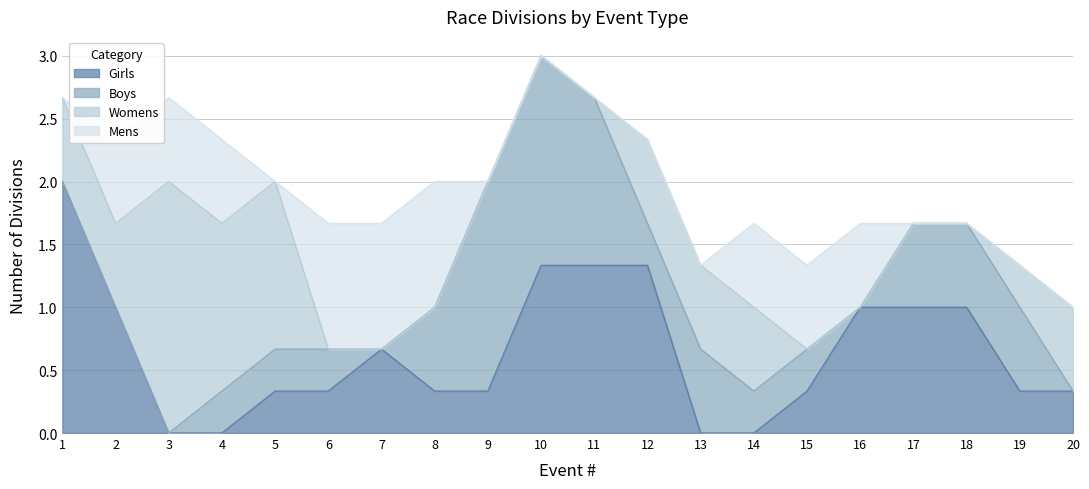

True or false: Girls has a value of 1.7 at 16.

False